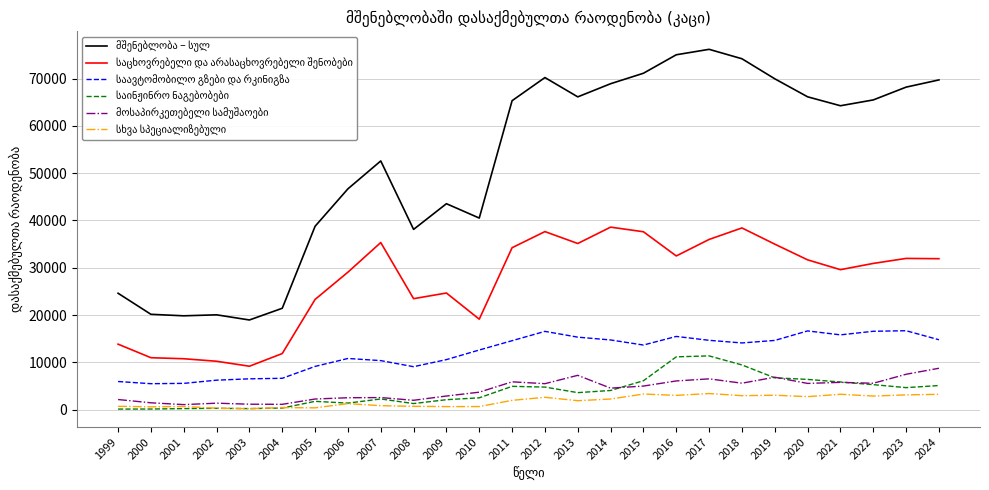

What is the greatest value displayed?

76187